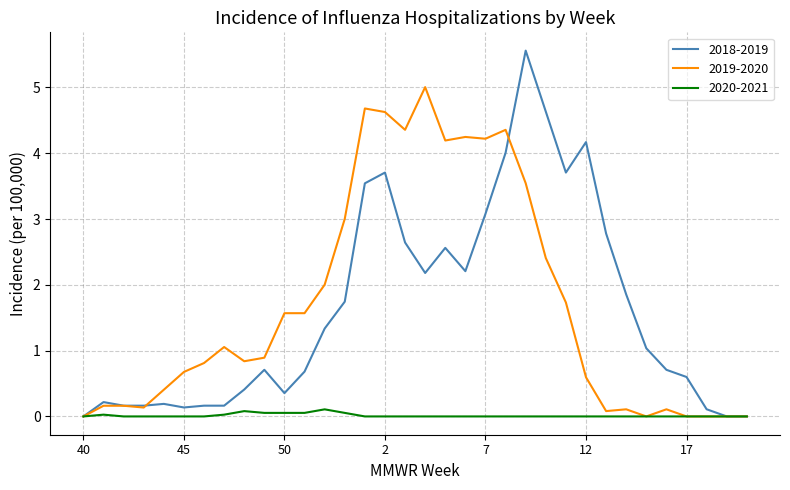

How many lines are shown in the chart?

3